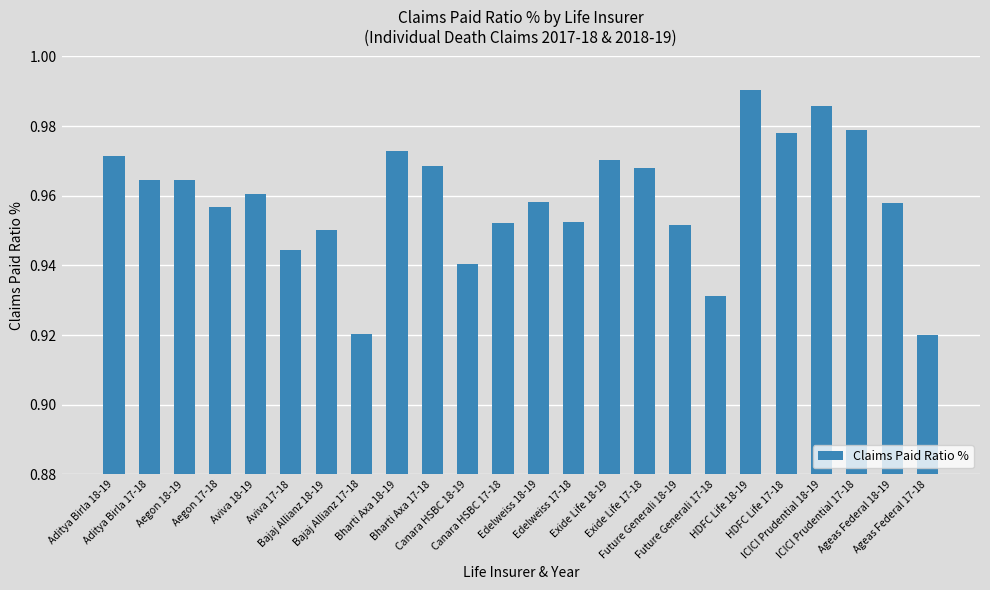

What is the sum of all values?

23.0